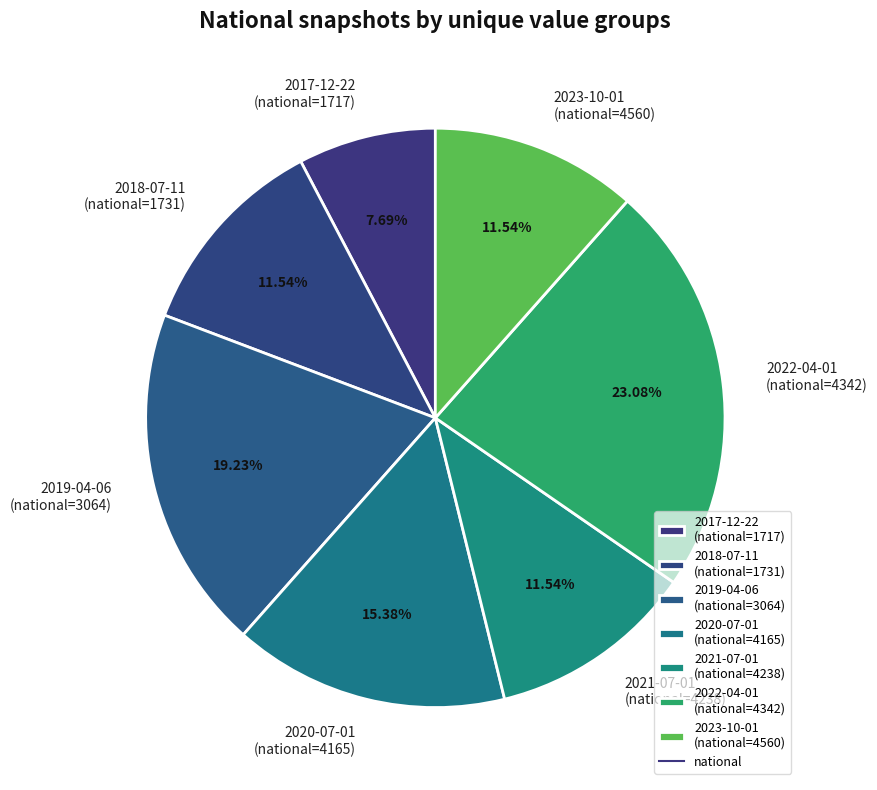

Which category has the smallest portion of the pie?

2017-12-22 (national=1717)